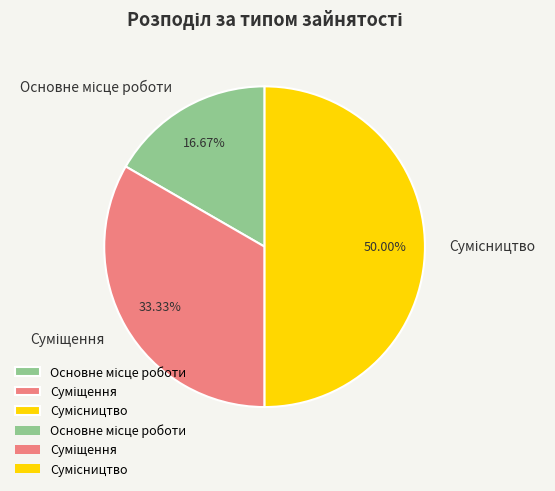

Does Сумісництво account for over 50% of the chart?

No